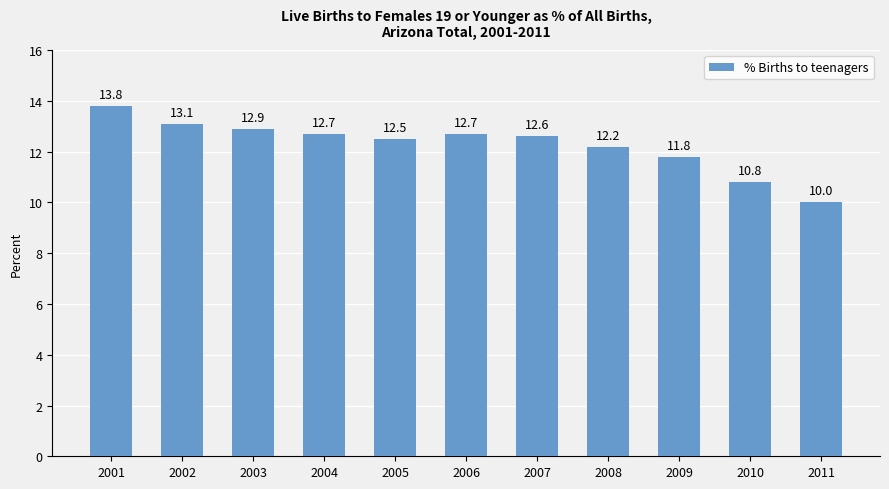

What is the value of the 5th bar from the left?

12.5